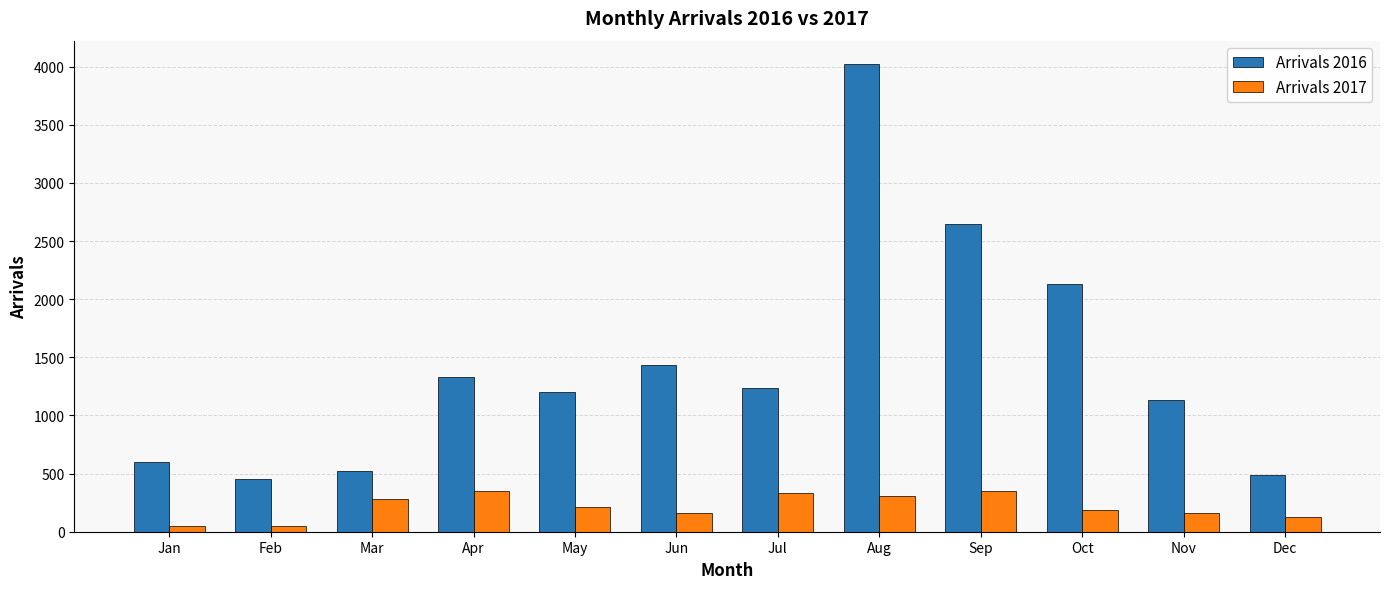

Are the bars horizontal?

No